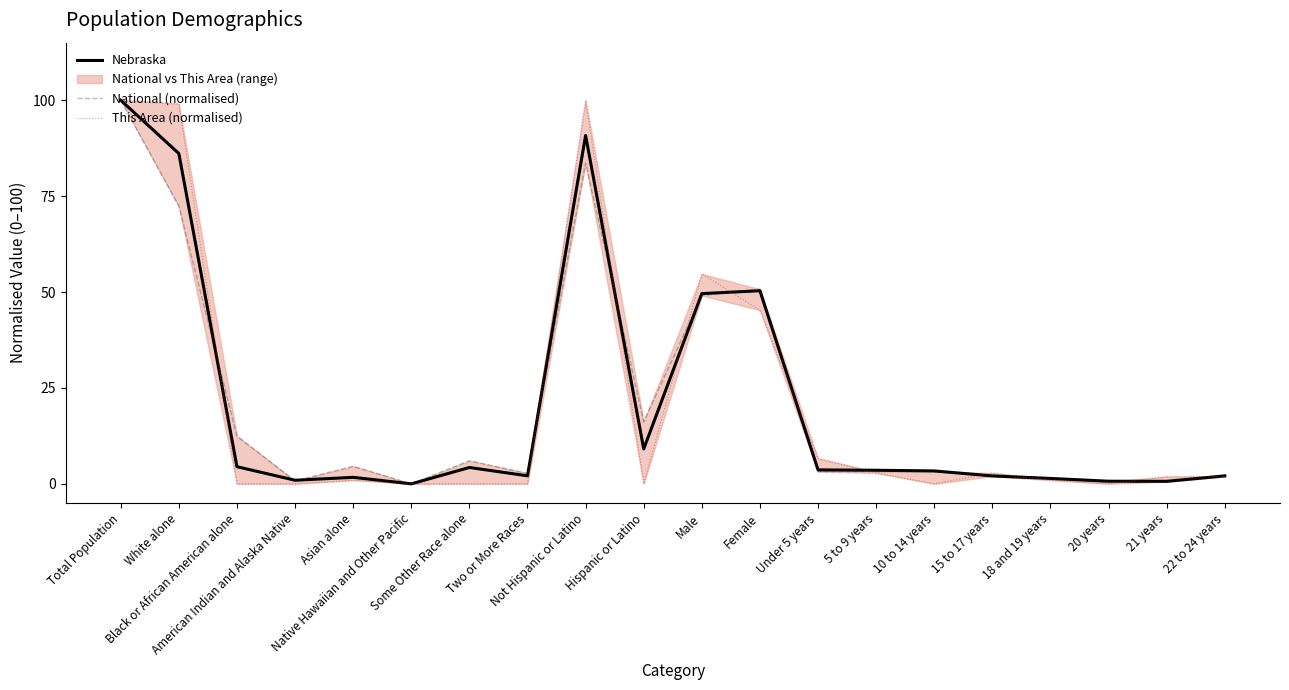

What is the sum of the National (normalised) values at 20 years and 10 to 14 years?

3.8